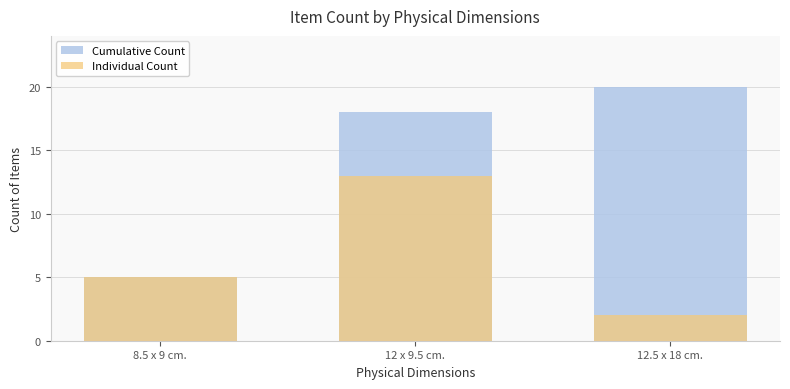

What is the maximum value for Cumulative Count?

20